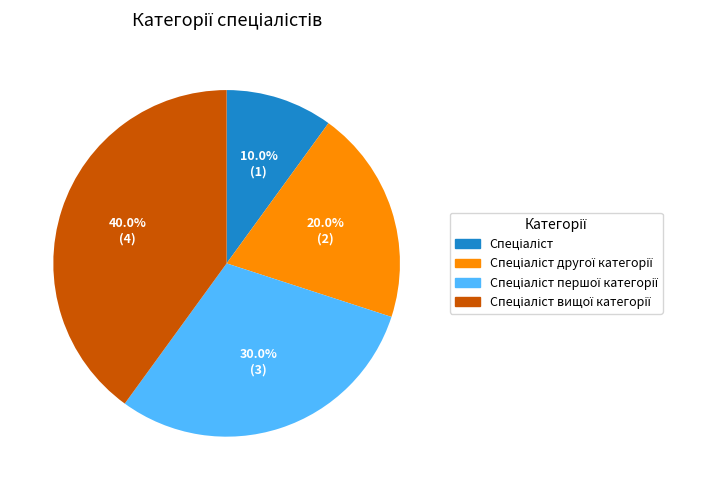

Does any single category account for the majority?

No